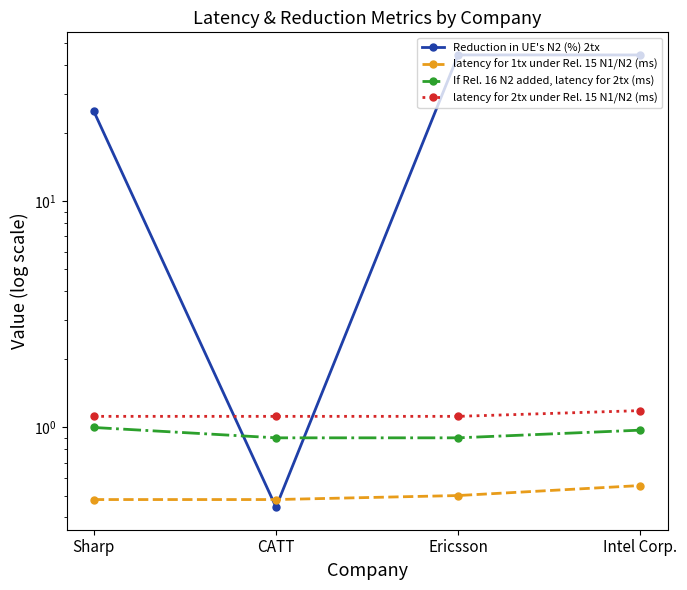

What is the spread (max minus min) of values at CATT?

0.7